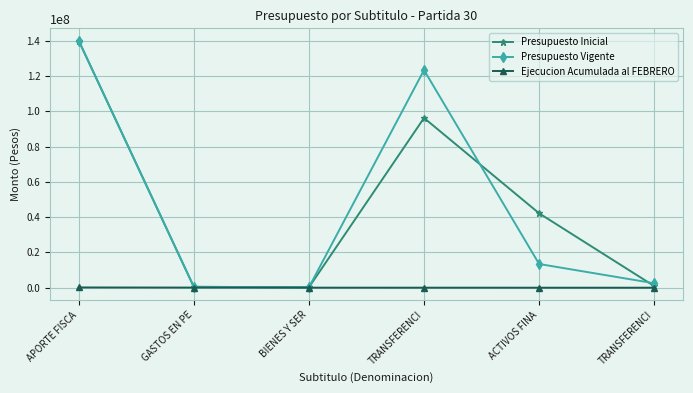

What is the sum of all Ejecucion Acumulada al FEBRERO values?

256864